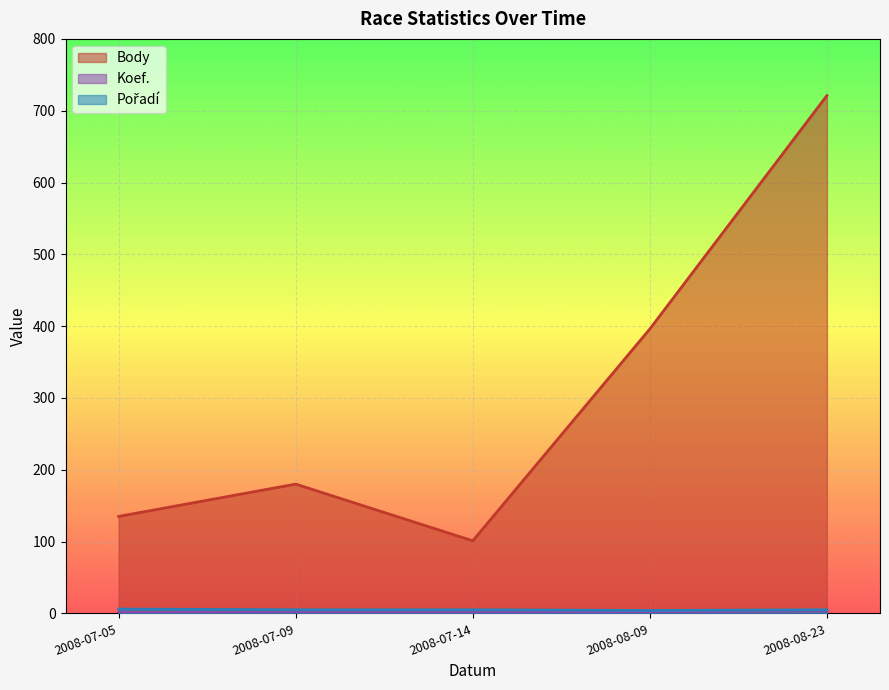

Is the value of Koef. at 2008-08-09 greater than the value of Pořadí at 2008-08-09?

No